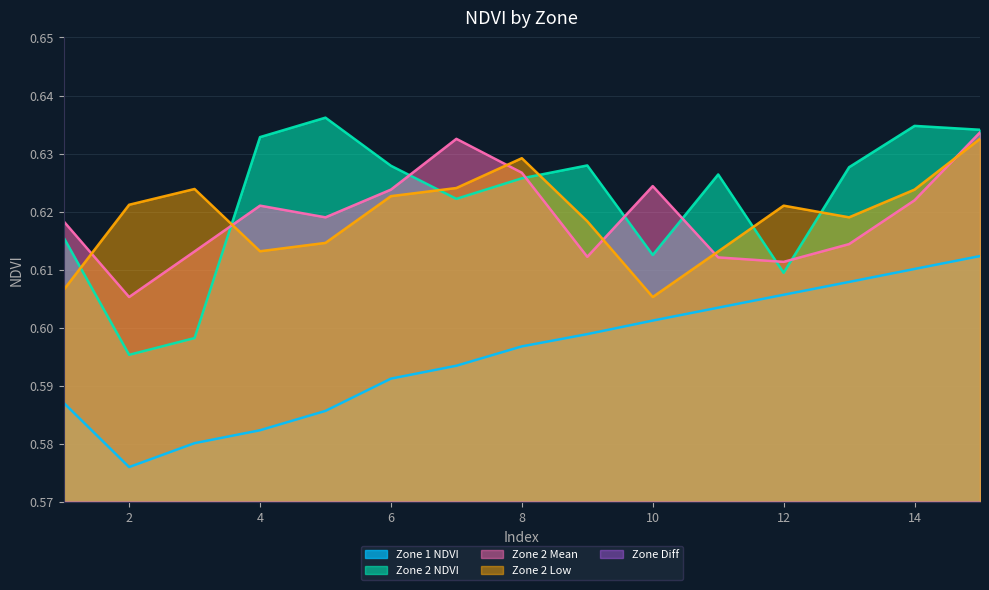

How many series are shown in this chart?

5